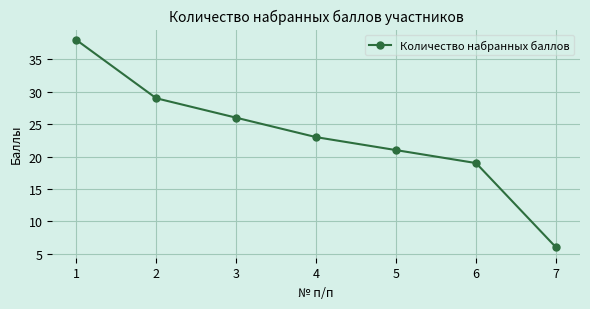

What is the sum of all values?

162